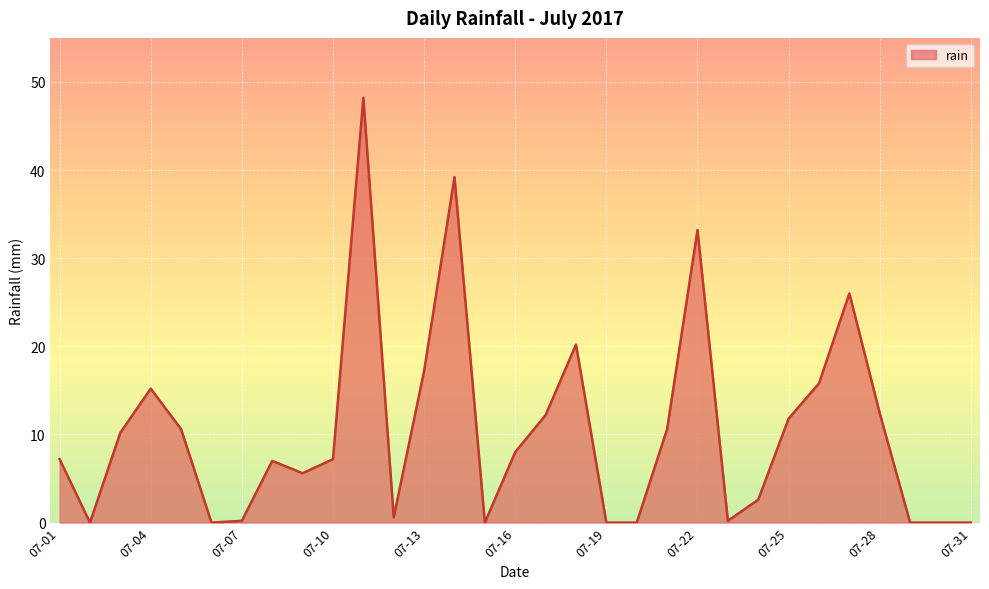

What is the difference between the maximum and minimum values?

48.2